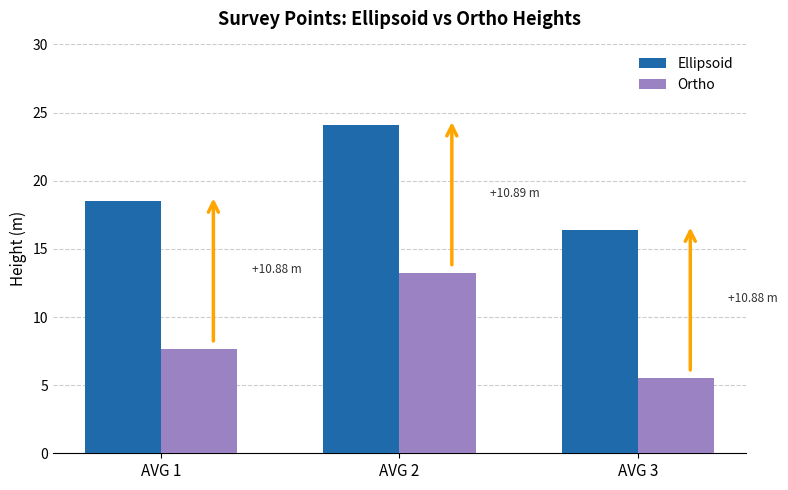

Rank the series by their maximum value, from highest to lowest.

Ellipsoid, Ortho